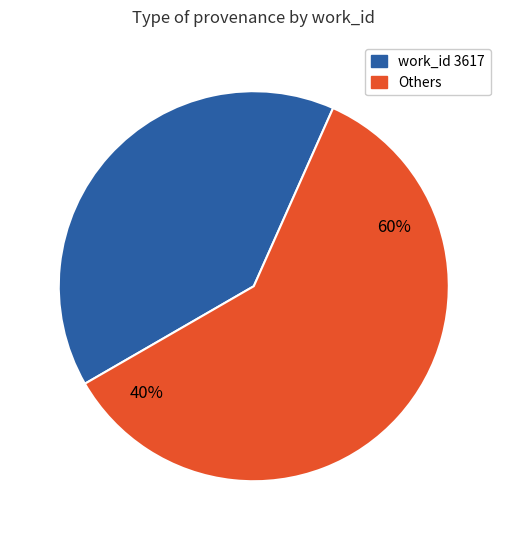

Between 3866 and 8134, which is larger?

8134